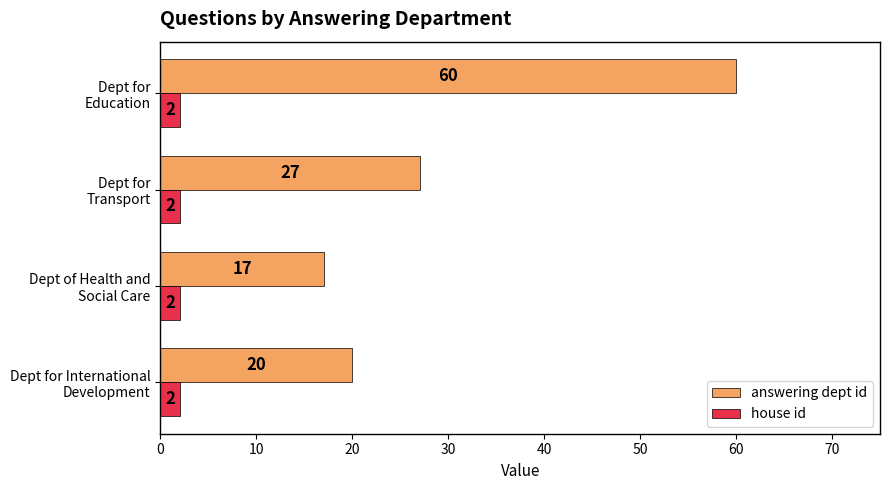

Which series has the widest spread of values?

answering dept id